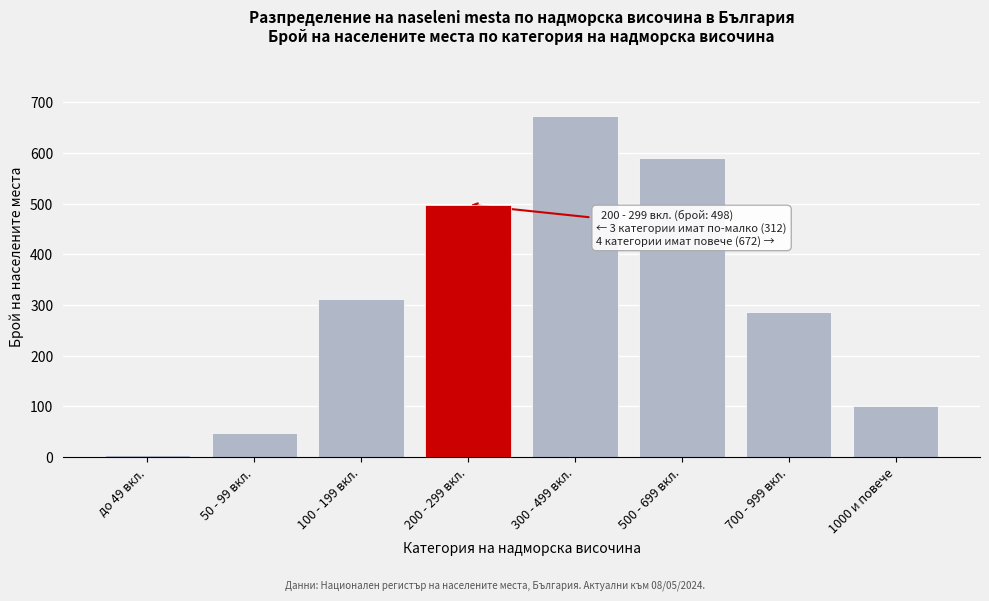

Reading left to right, list all the values displayed in this chart.

4	48	312	498	672	589	287	101